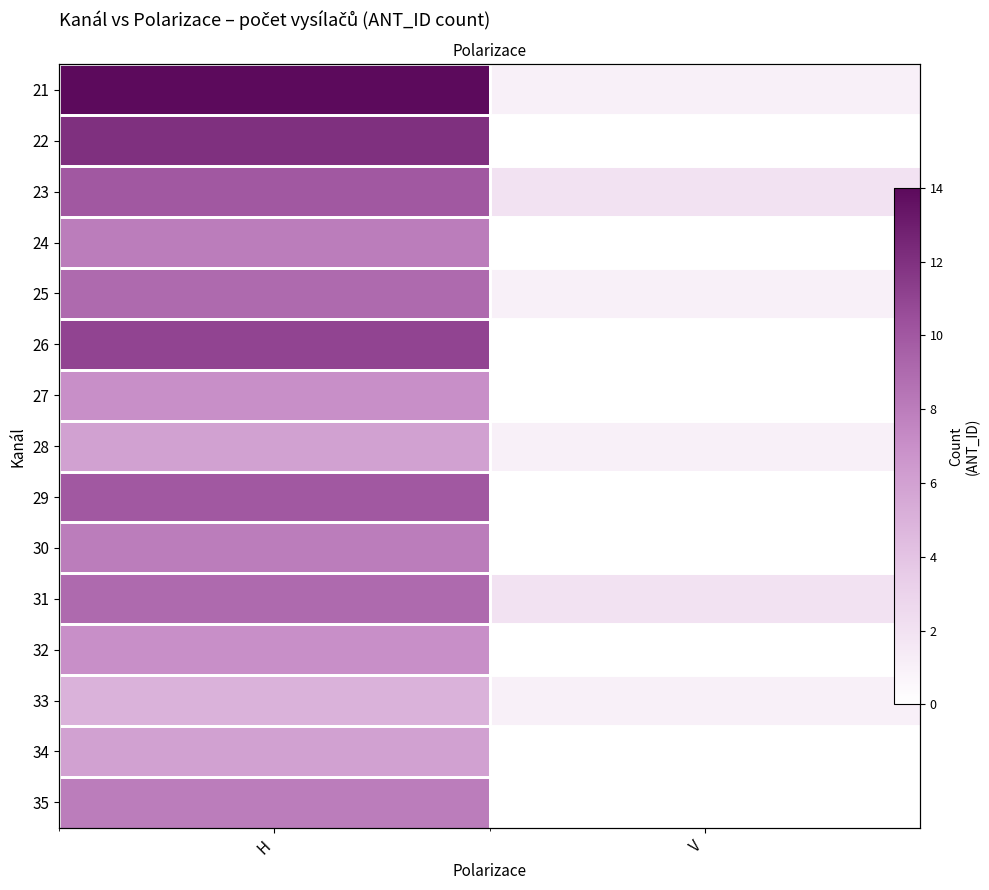

At how many categories does at least one series exceed 10?

1